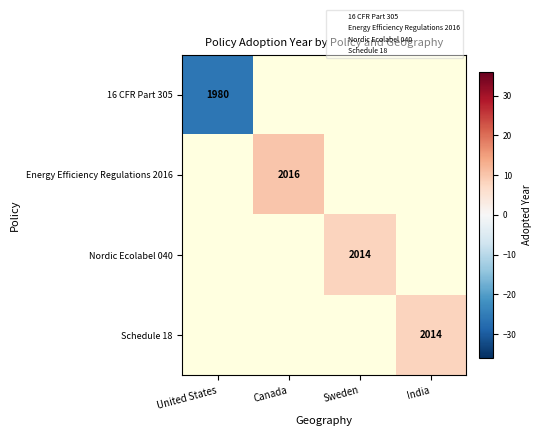

How many data points does each series have?

4